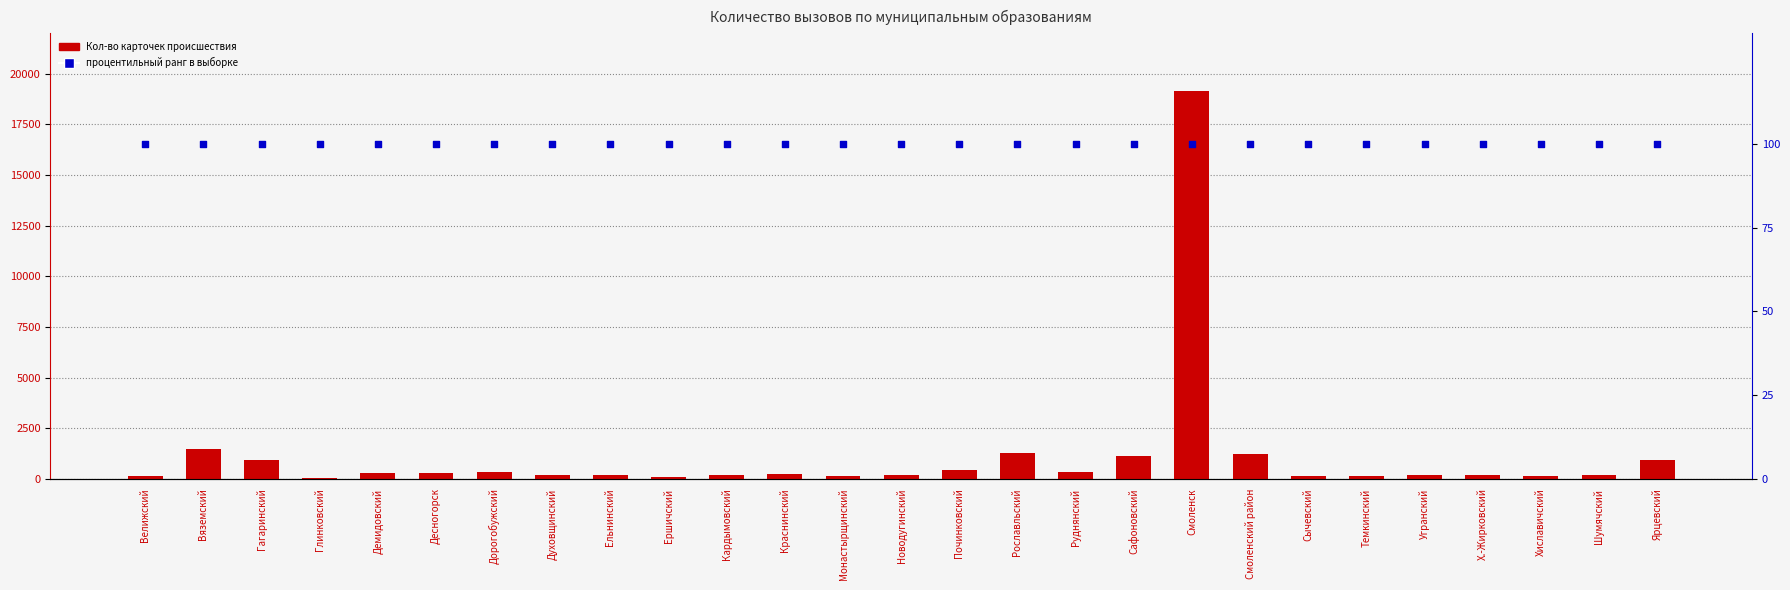

At which category is the sum across all series the highest?

Смоленск